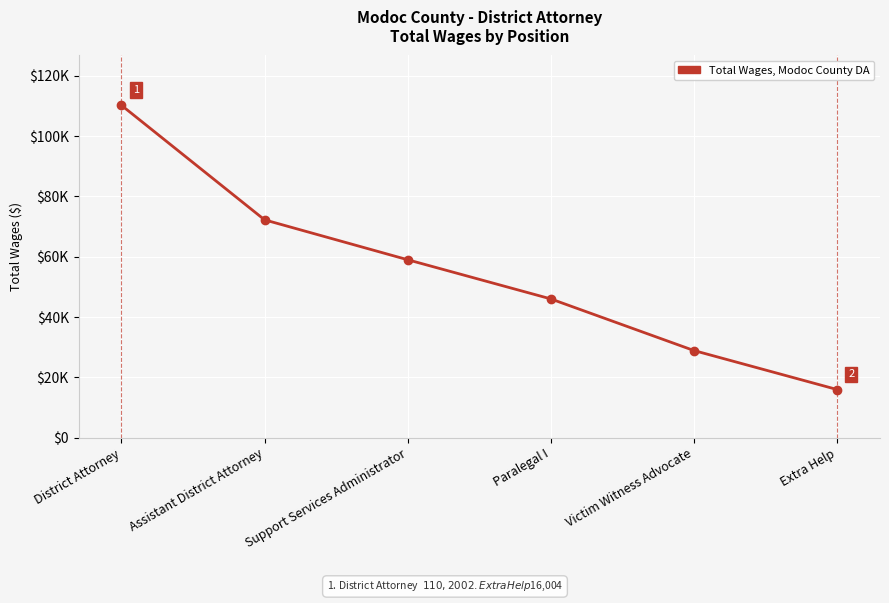

Which label corresponds to the largest value in the chart?

District Attorney